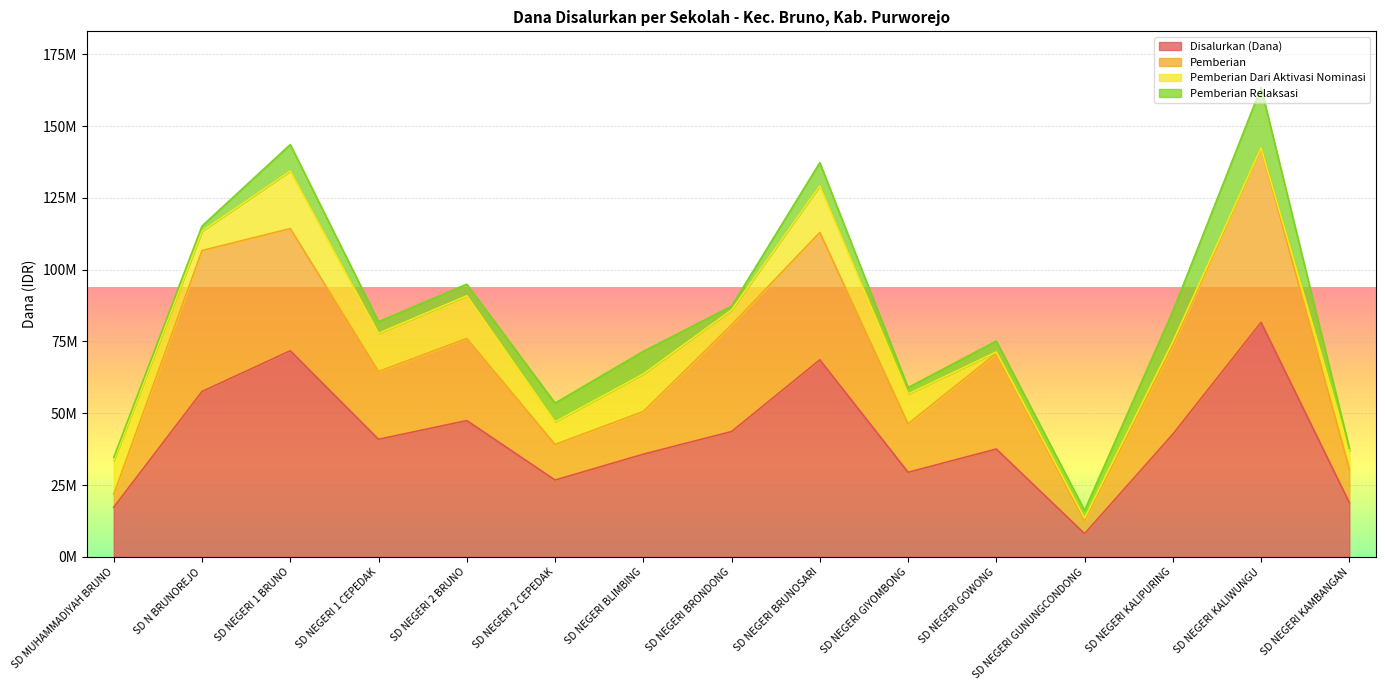

Which category has the lowest value in the Disalurkan (Dana) series?

SD NEGERI GUNUNGCONDONG